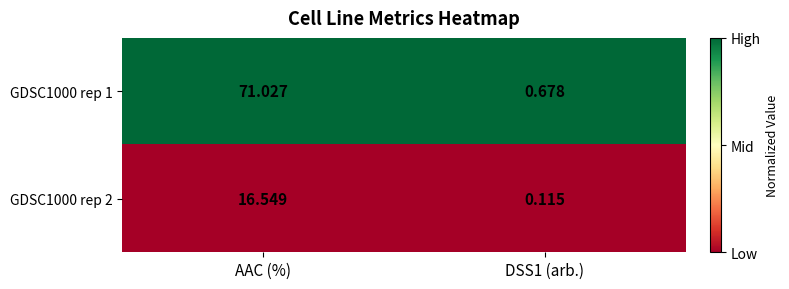

At how many categories does at least one series exceed 0?

2